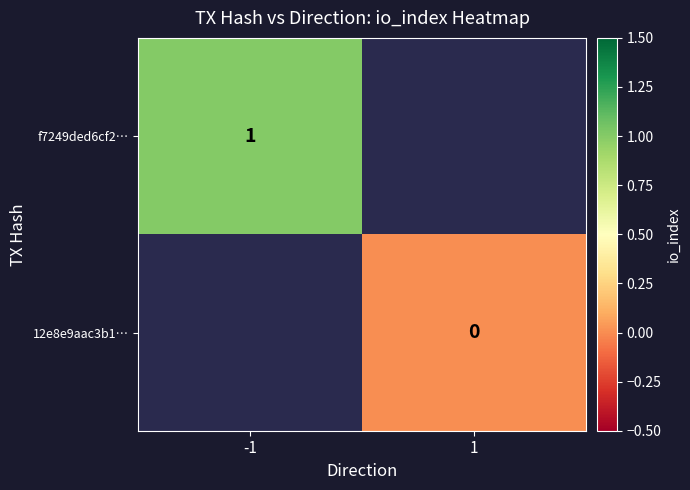

True or false: f7249ded6cf2… has a value of 1 at -1.

True